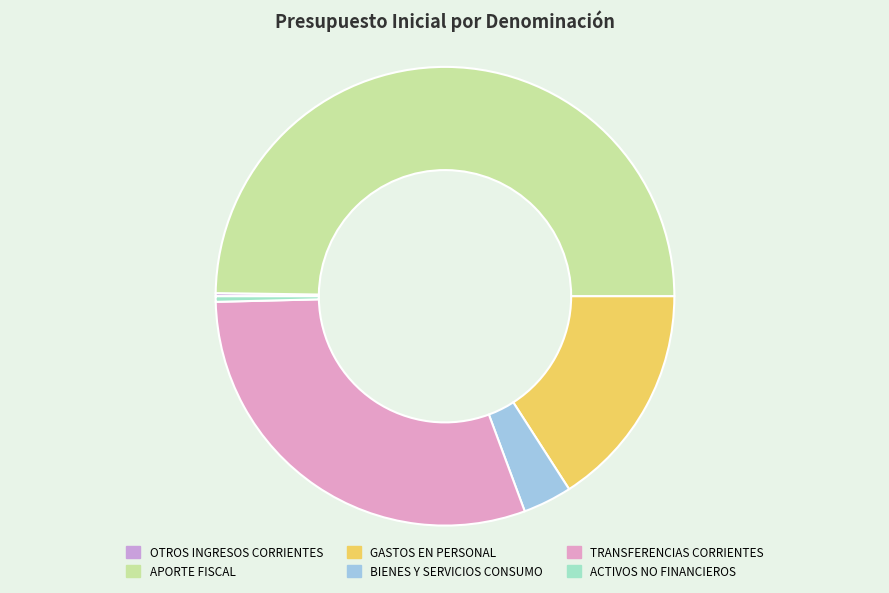

How many segments does this pie chart have?

6